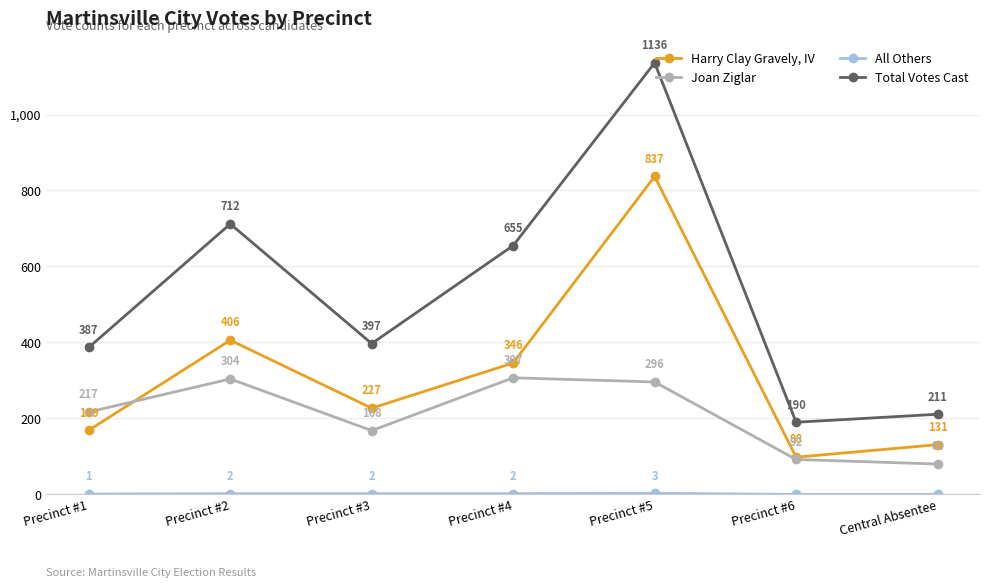

What position from the left is Precinct #3?

3